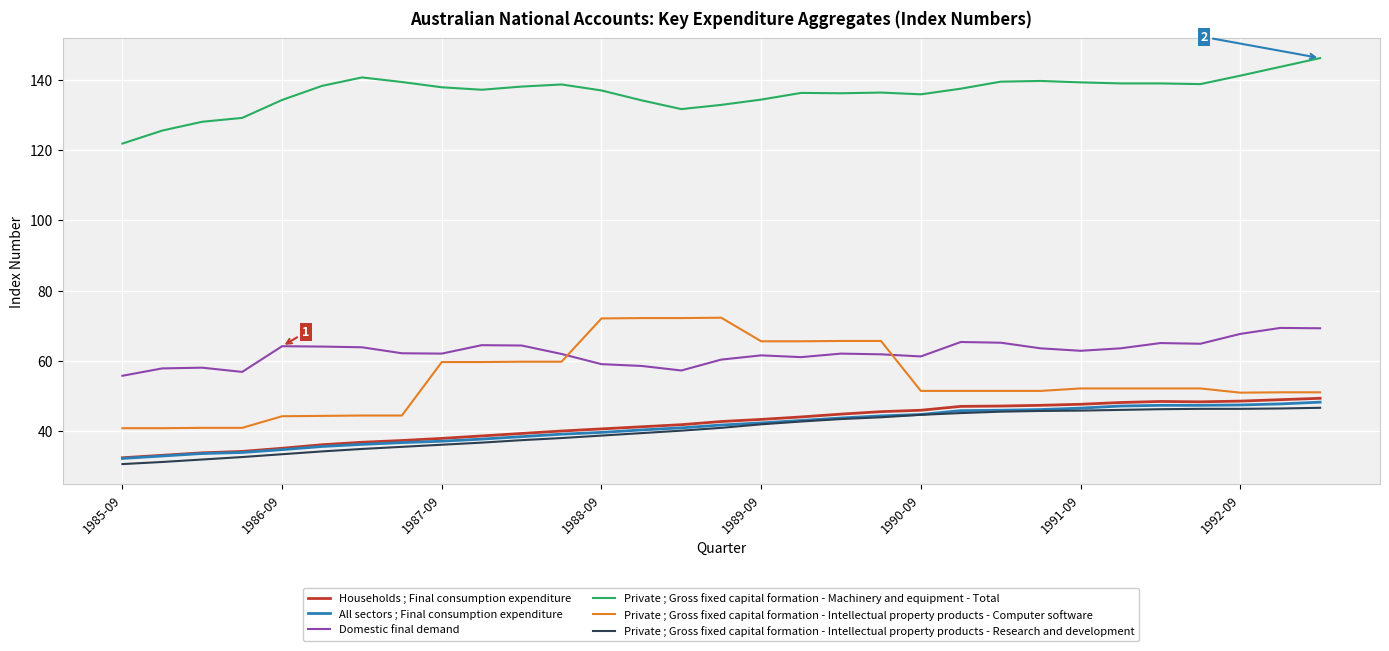

True or false: All sectors ; Final consumption expenditure and Private ; Gross fixed capital formation - Intellectual property products - Computer software cross at least once.

False